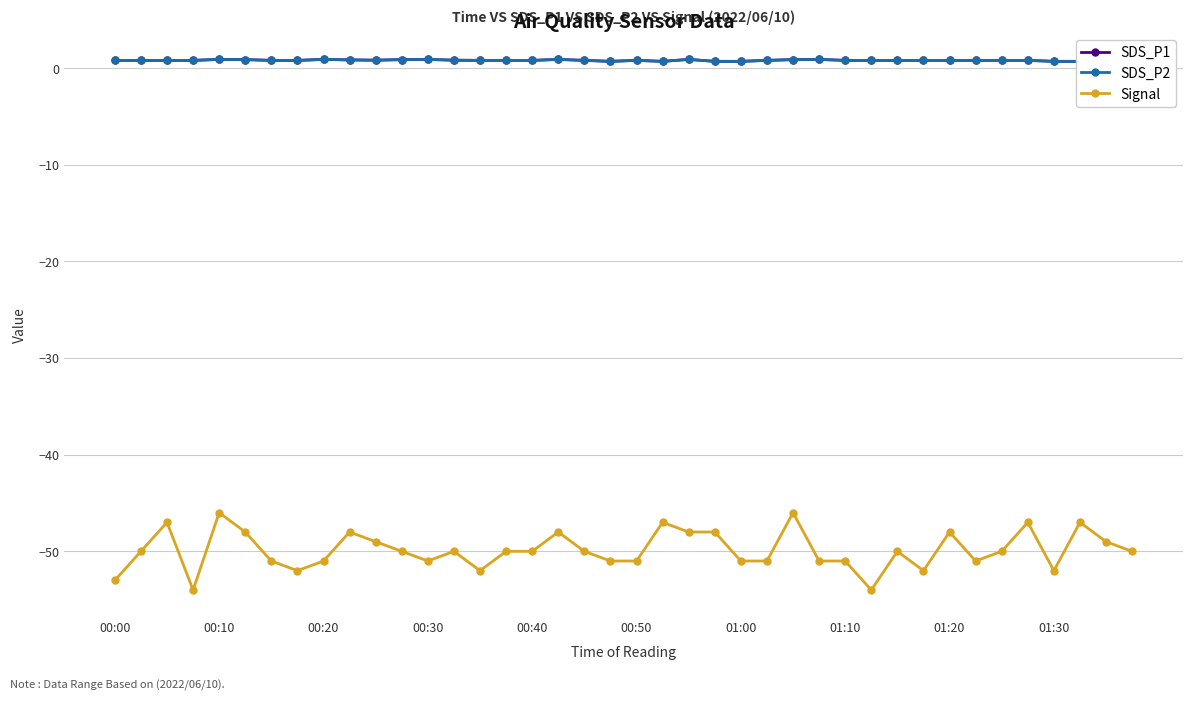

At which label is SDS_P2 closest to 0?

39